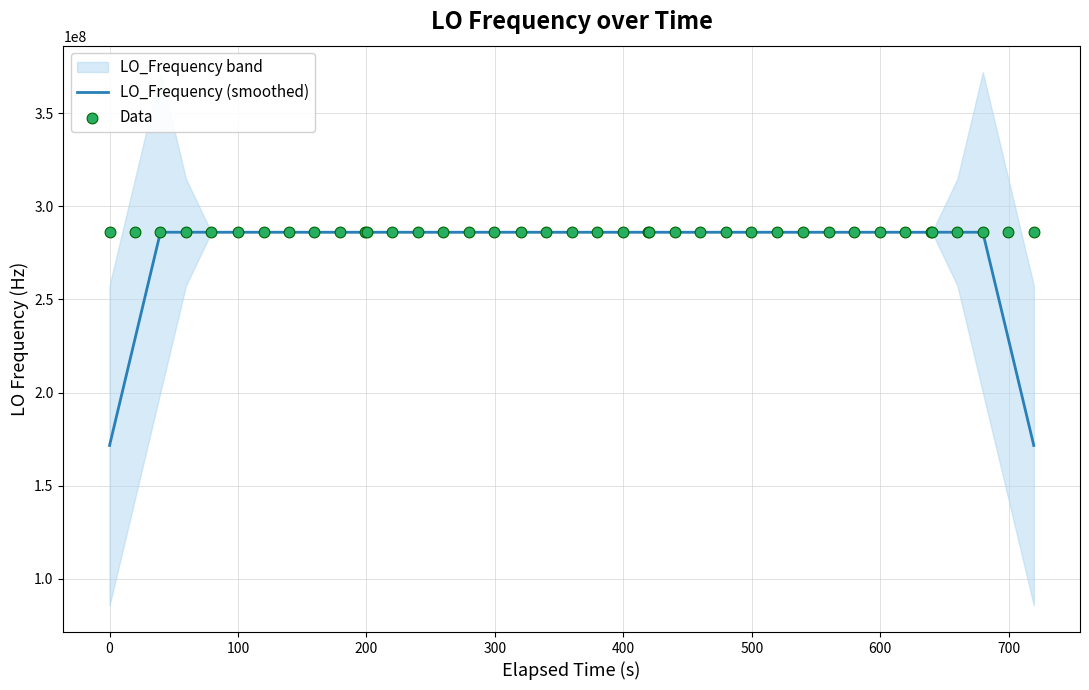

At how many categories does at least one series exceed 237942181?

40